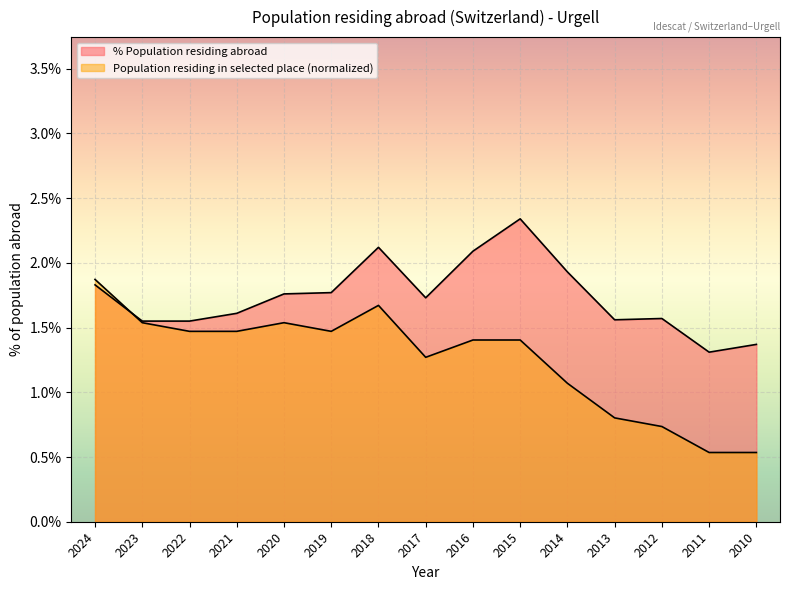

Which label corresponds to the smallest value in the chart?

2011